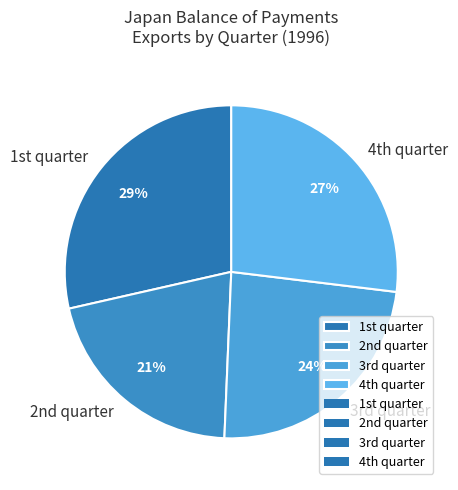

To the nearest percent, what is the average slice percentage?

25%